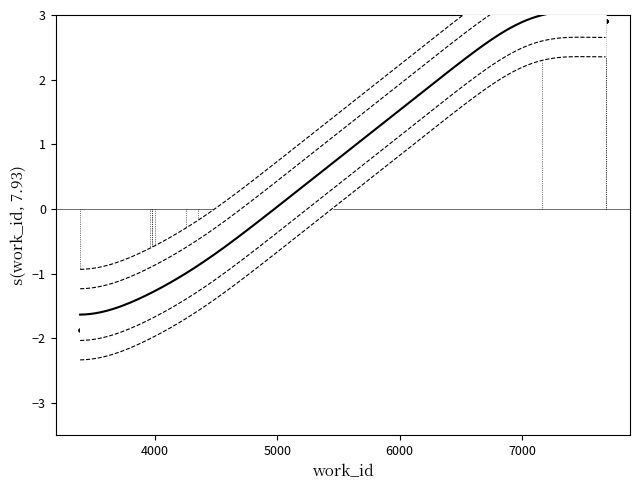

Which has a higher value, 7682 or 4004?

7682